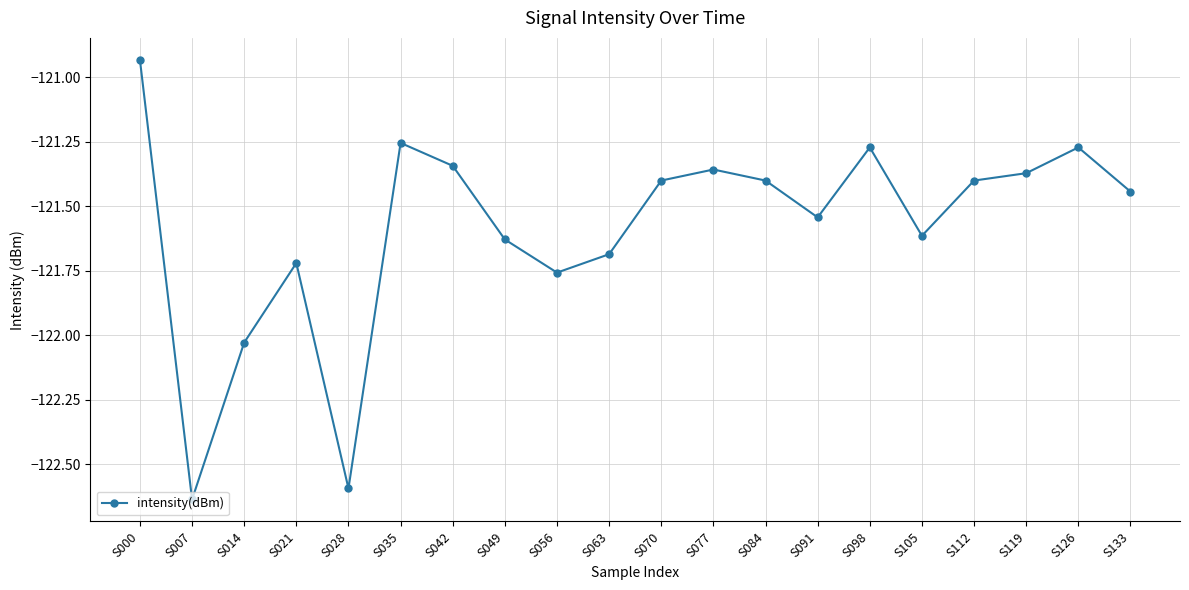

Where is the first local maximum?

S021